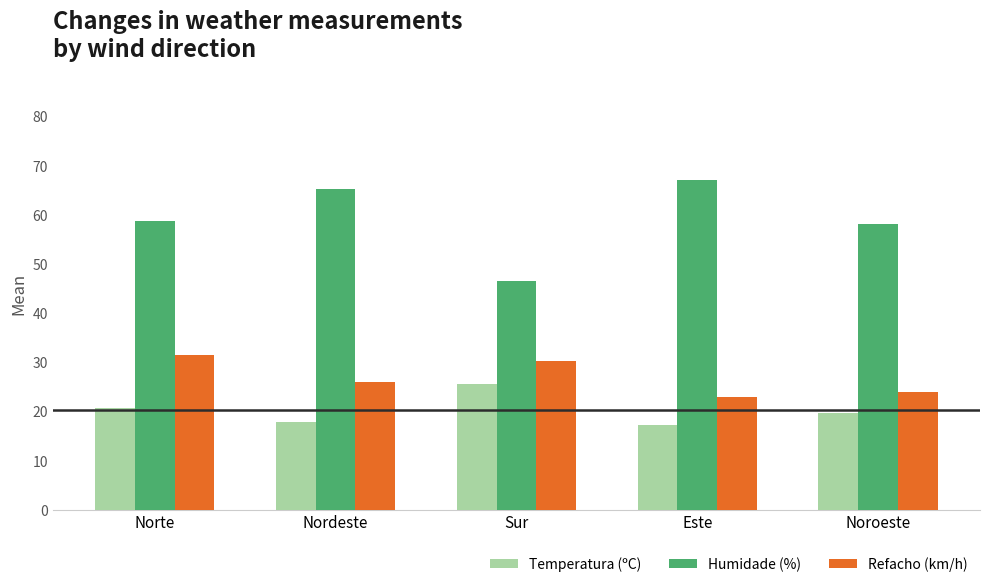

Rank the series by their maximum value, from lowest to highest.

Temperatura (ºC), Refacho (km/h), Humidade (%)